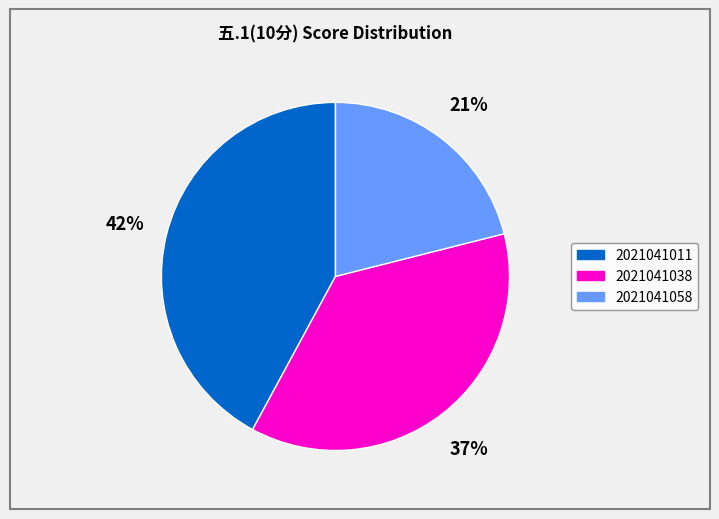

Is there a majority slice in this chart?

No